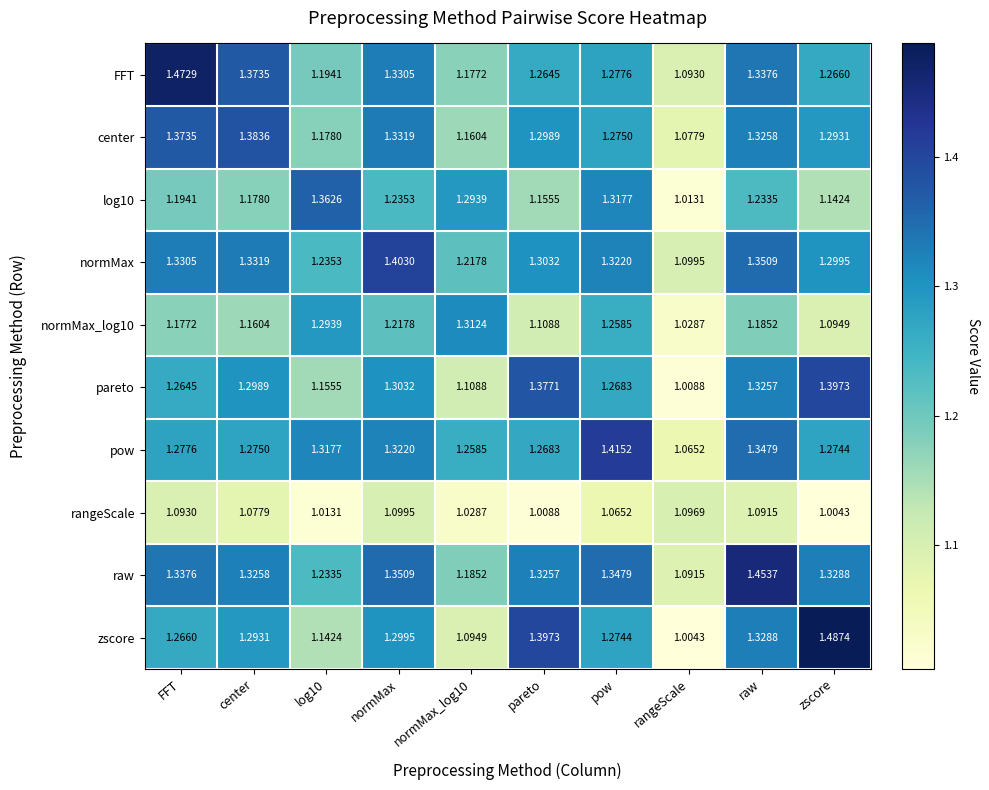

What is the spread (max minus min) of values at normMax_log10?

0.3